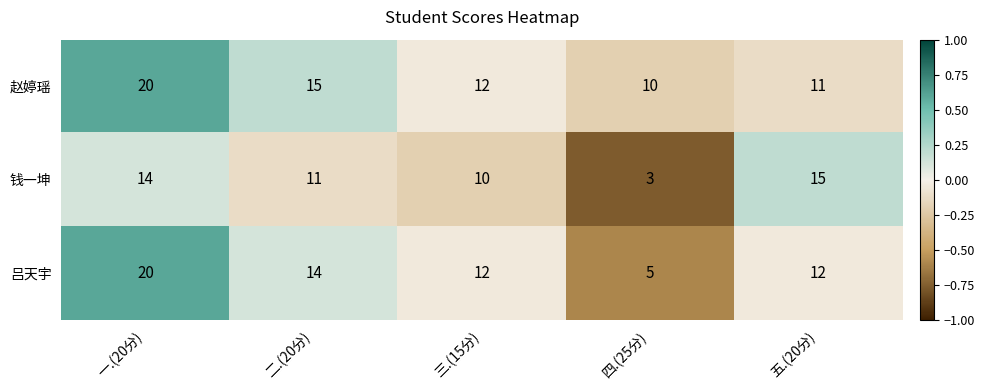

What is the minimum value shown in the chart?

3